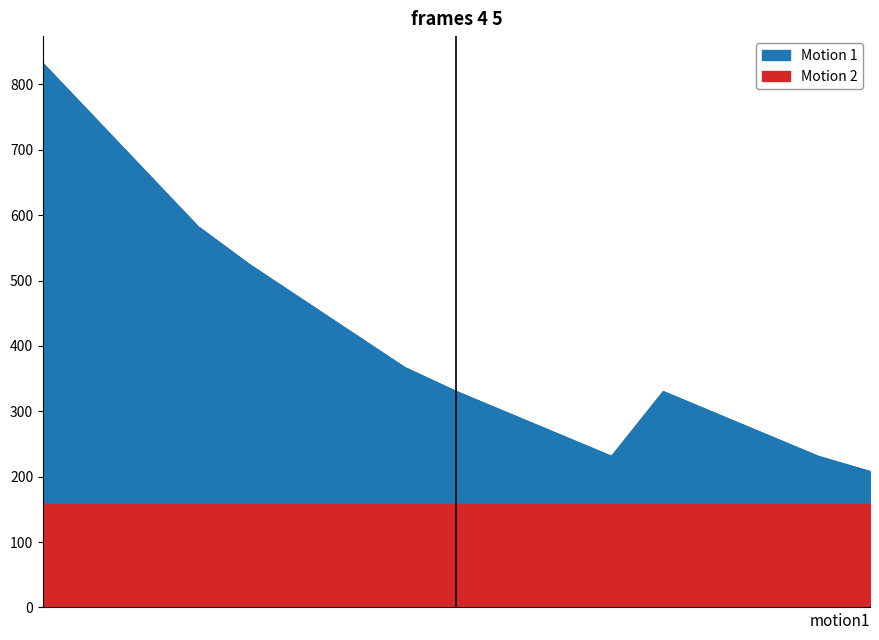

Which category has the highest value across all series?

1